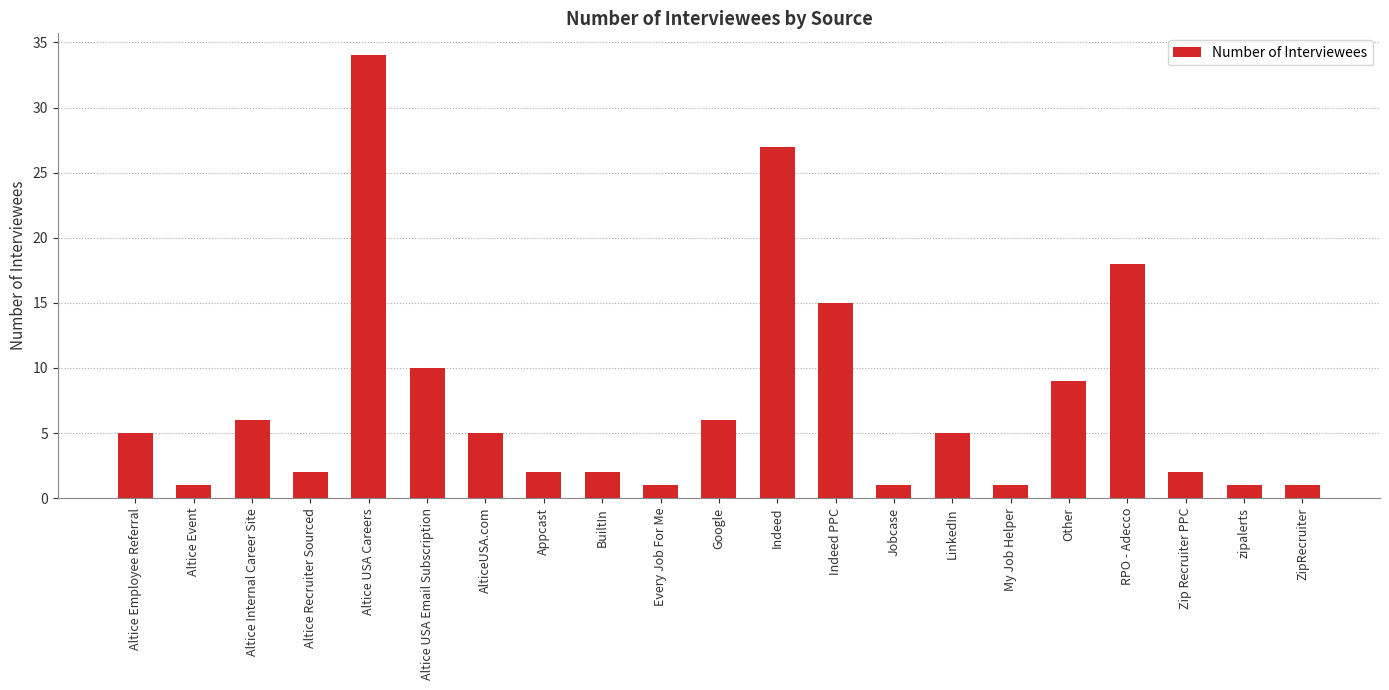

Count the number of data series in this chart.

1